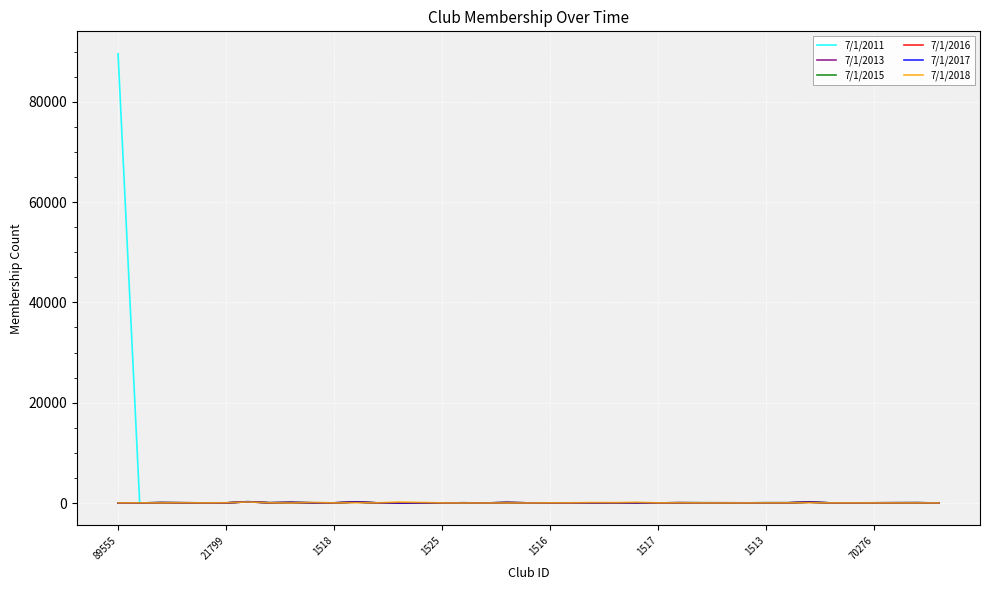

Which series has the largest range (max minus min)?

7/1/2011